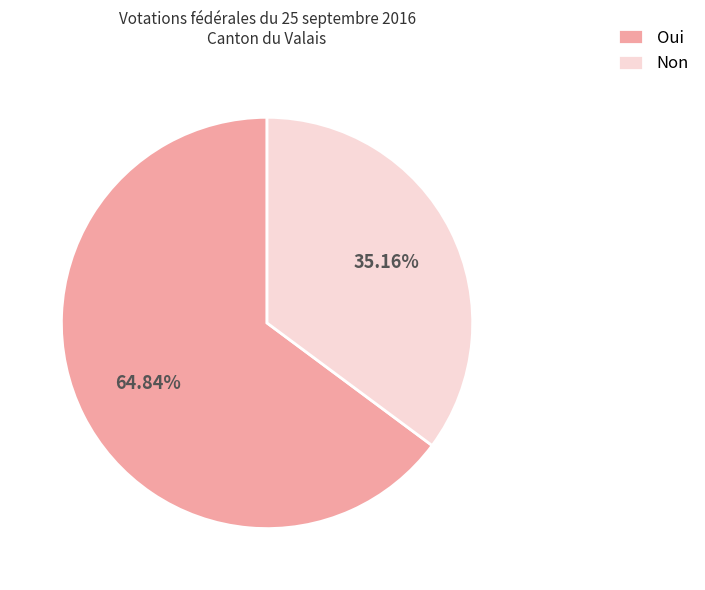

True or false: Oui accounts for 78% of the total.

False